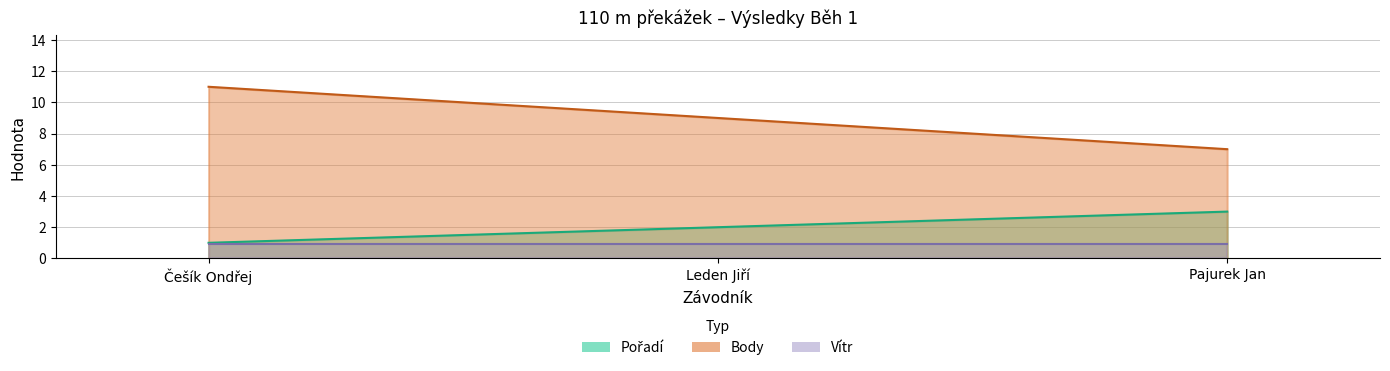

What is the difference between the maximum and minimum values in the Pořadí series?

2